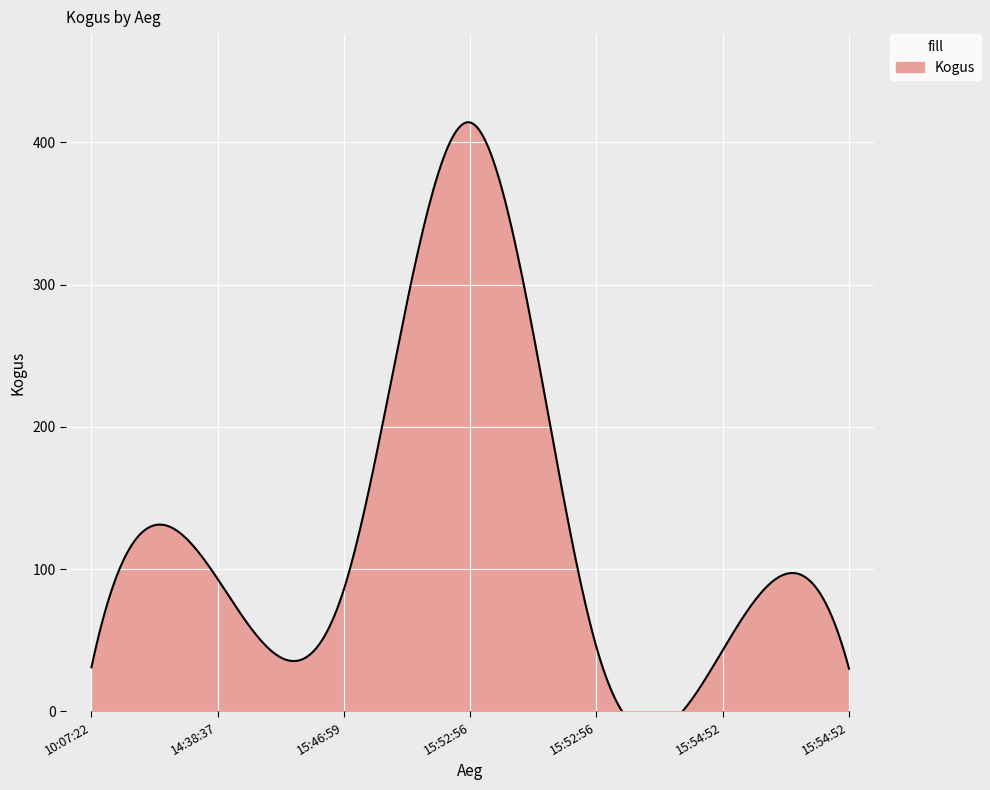

True or false: the data has more than 0 interior local peaks.

True